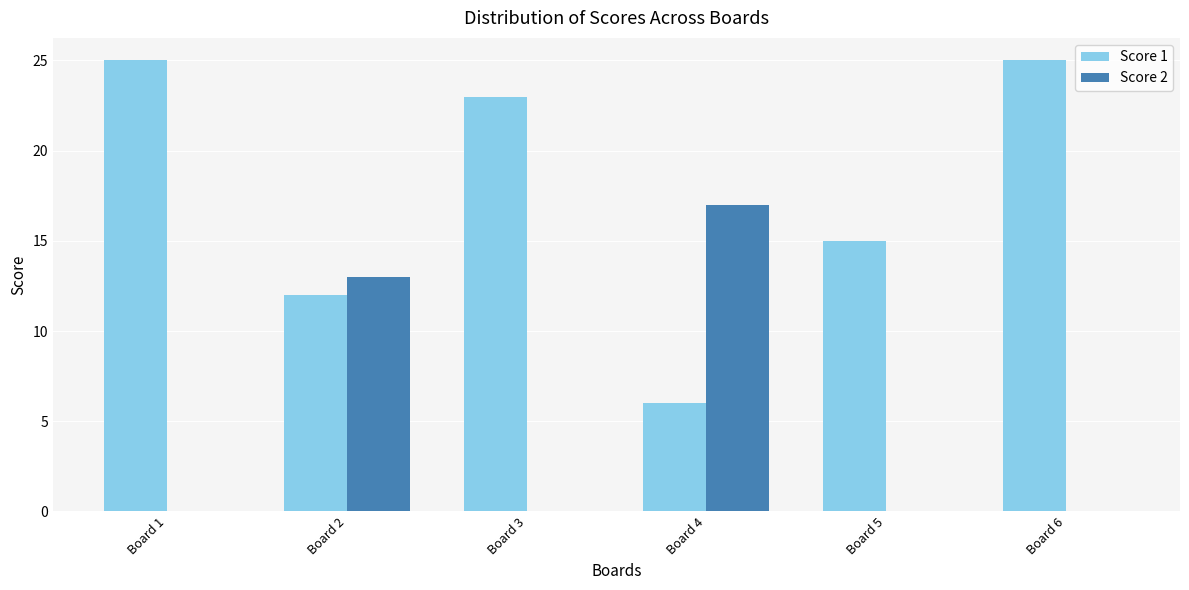

Where is Score 2 nearest to the value 8?

Board 2